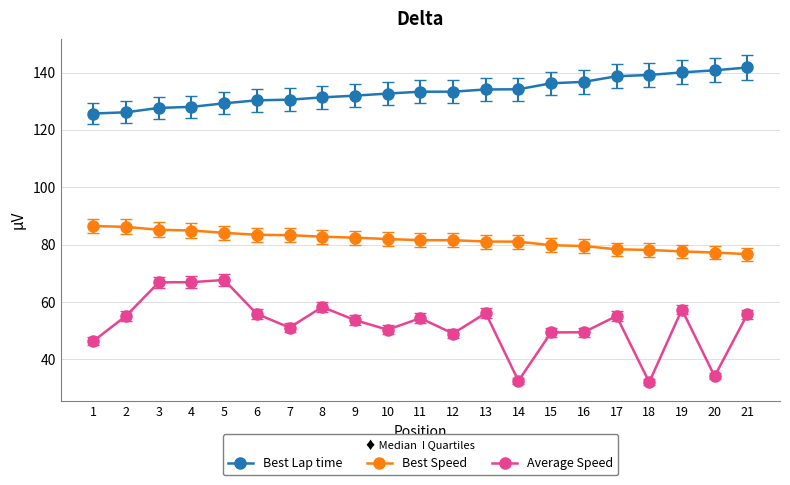

What is the difference between the Best Speed values at 16 and 5?

4.6